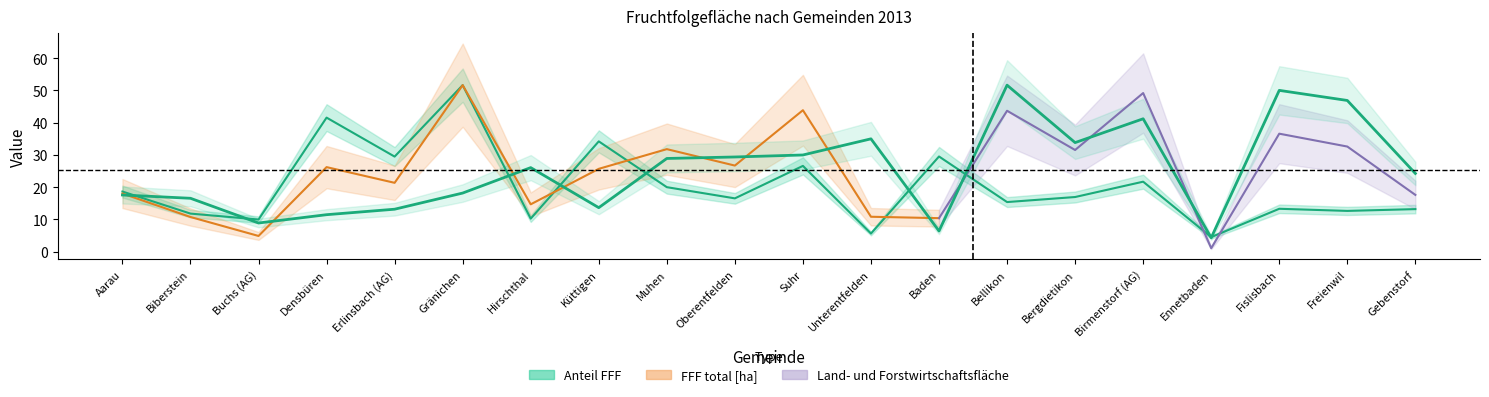

What is the label of the 15th point from the right?

Gränichen